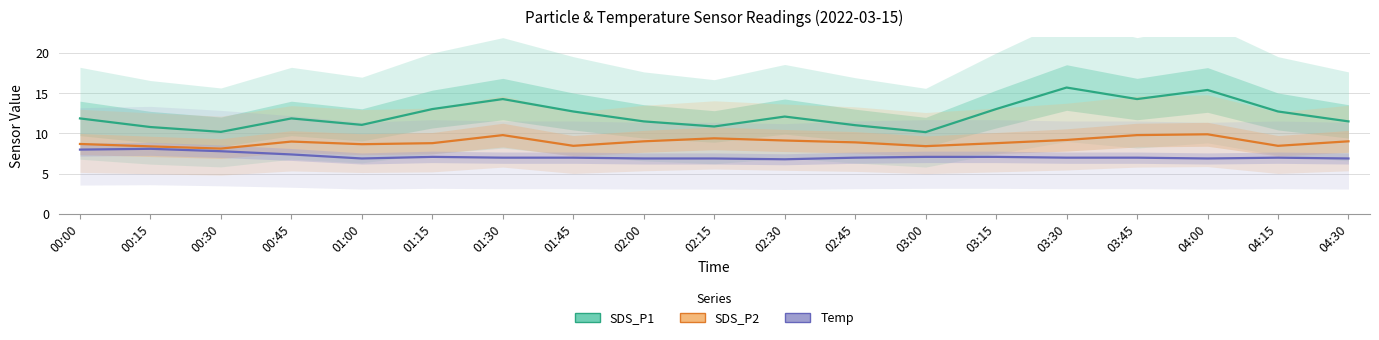

Is it true that SDS_P1 equals 11.5 at 04:30?

True